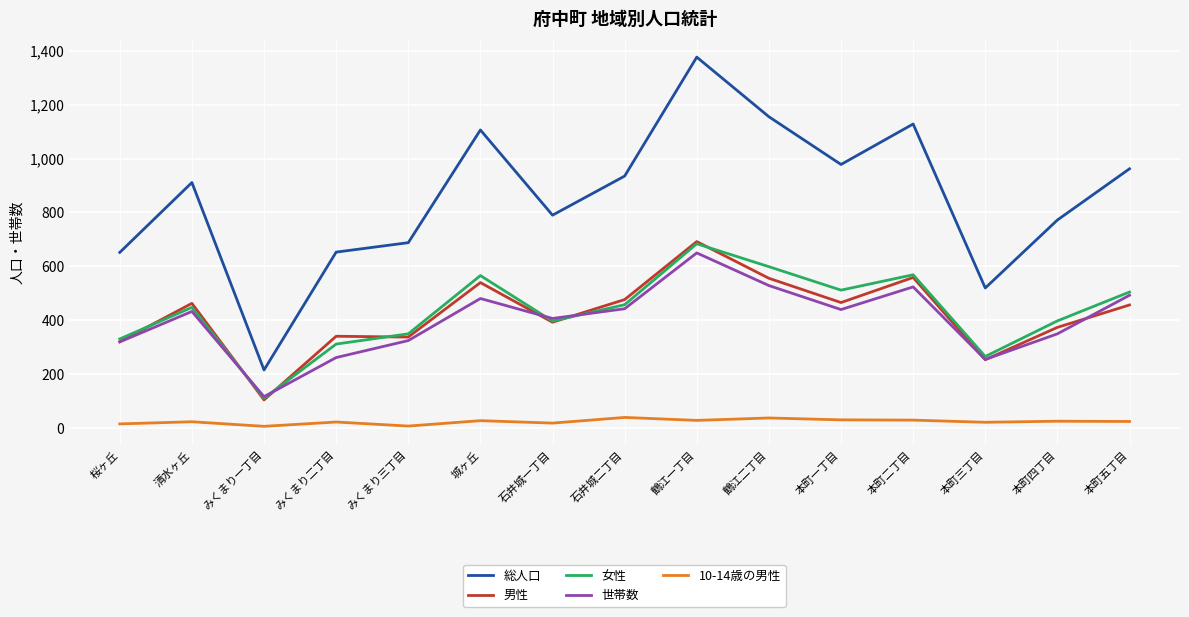

Does the chart have visible grid lines?

Yes